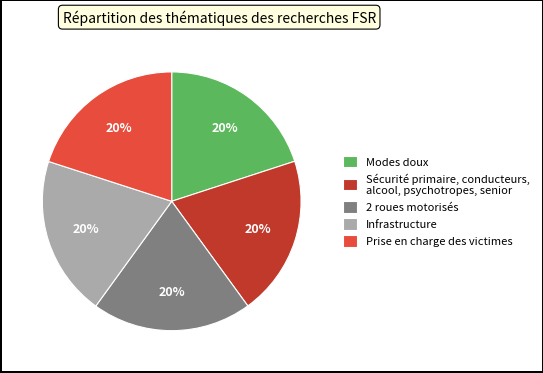

To the nearest percent, what is the average slice percentage?

20%